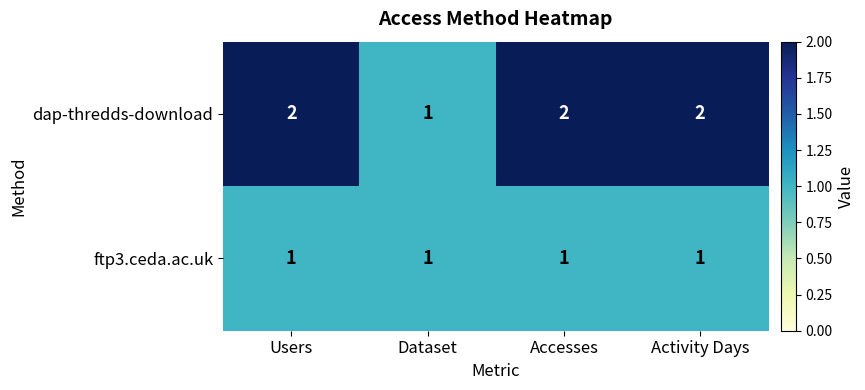

What is the greatest value displayed?

2